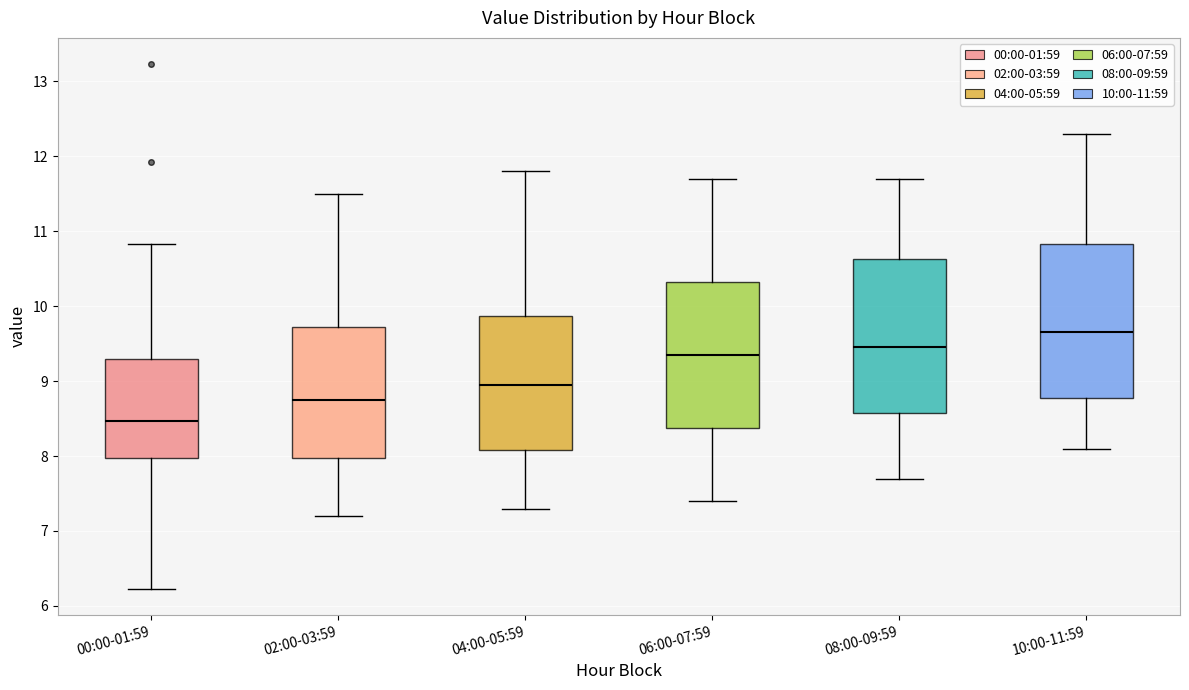

Where does the upper whisker of the box for 04:00-05:59 end on the y-axis? The values are not printed on the chart, so give them approximately, as read against the axis.

11.8